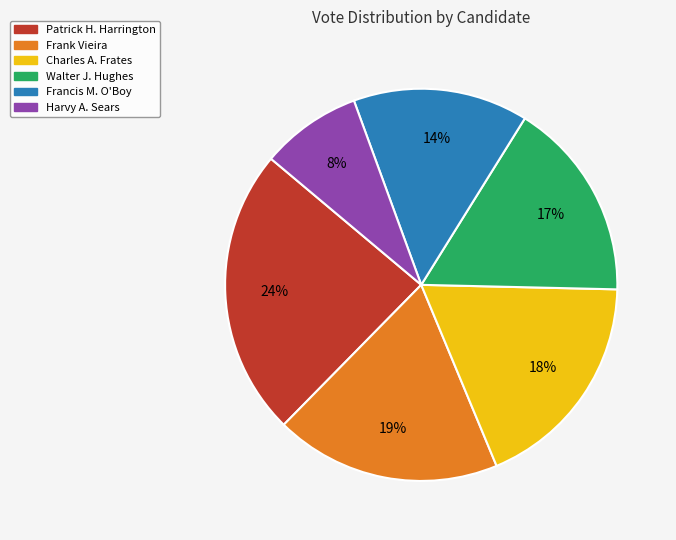

Is Francis M. O'Boy the majority of the pie?

No